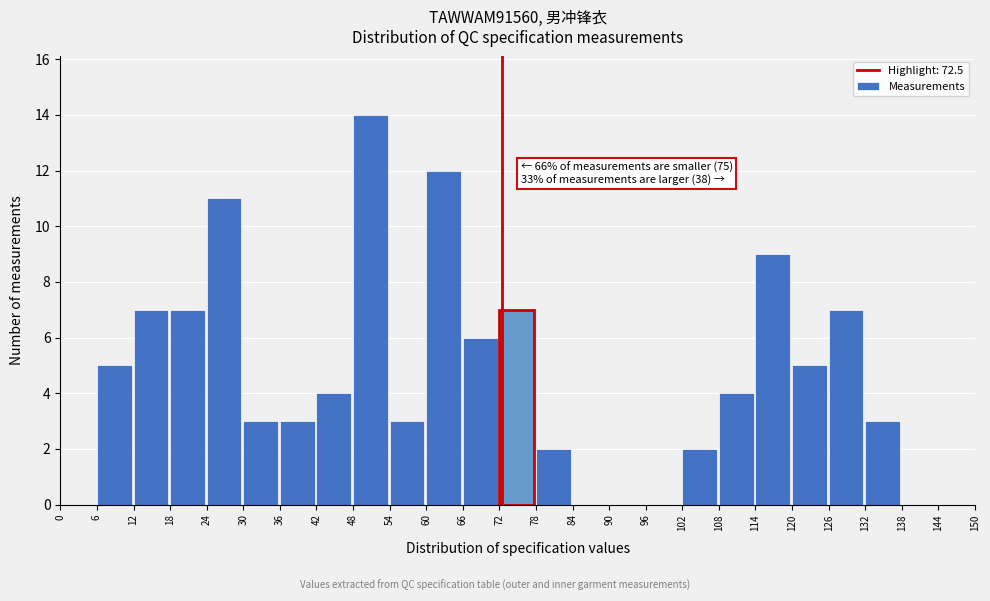

Which range on the x-axis has the tallest bar?

48 to 54